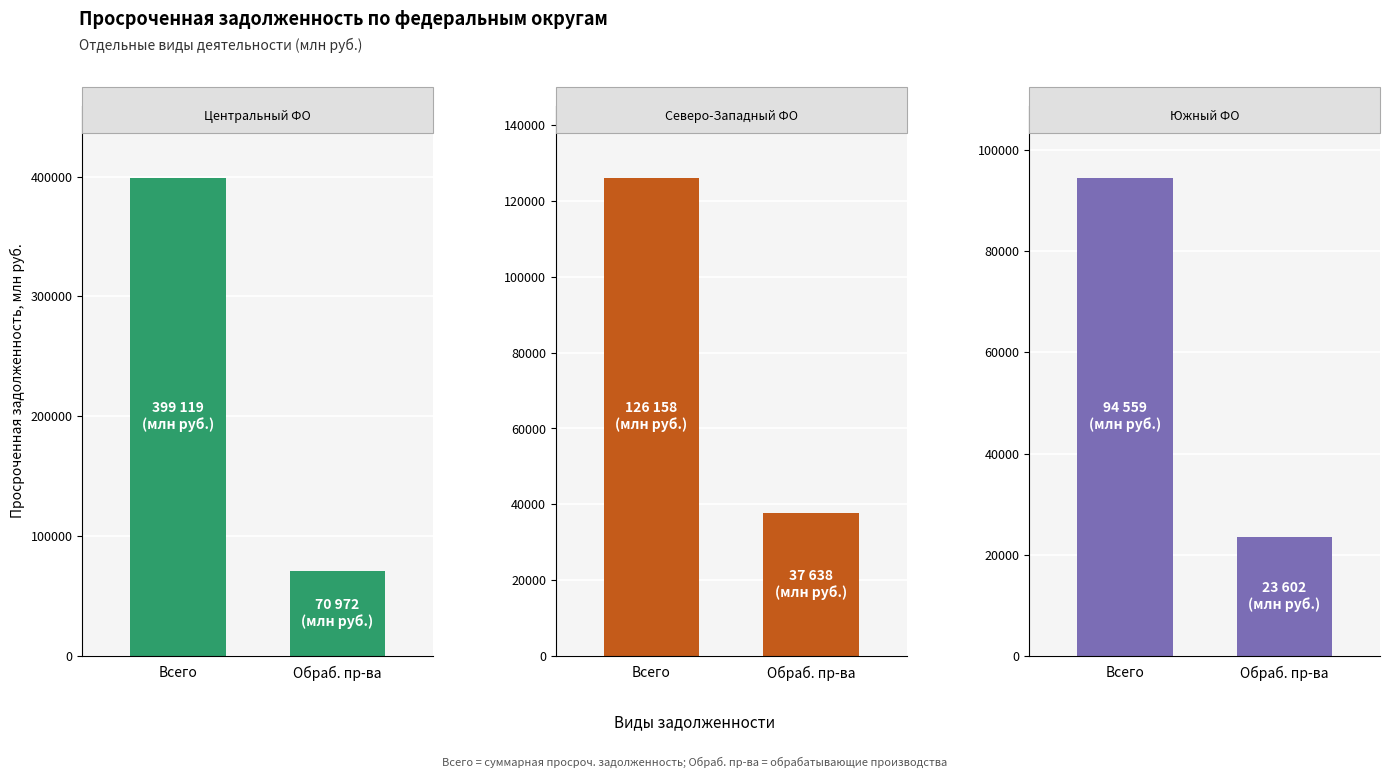

True or false: Северо-Западный ФО has a value of 68800 at Всего.

False